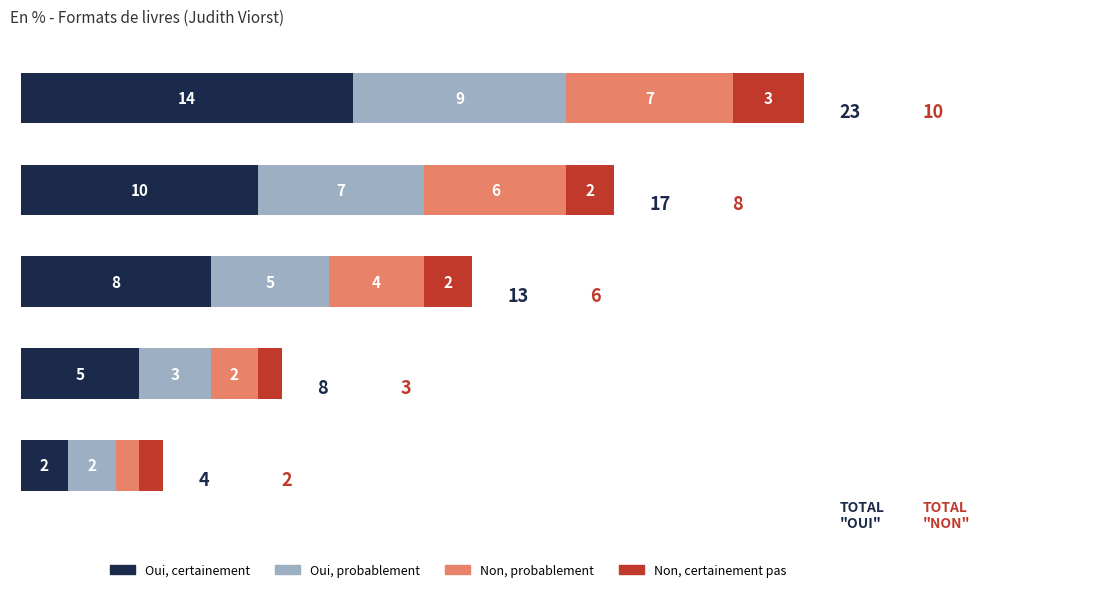

What are all the series names shown in the legend?

Oui, certainement, Oui, probablement, Non, probablement, Non, certainement pas